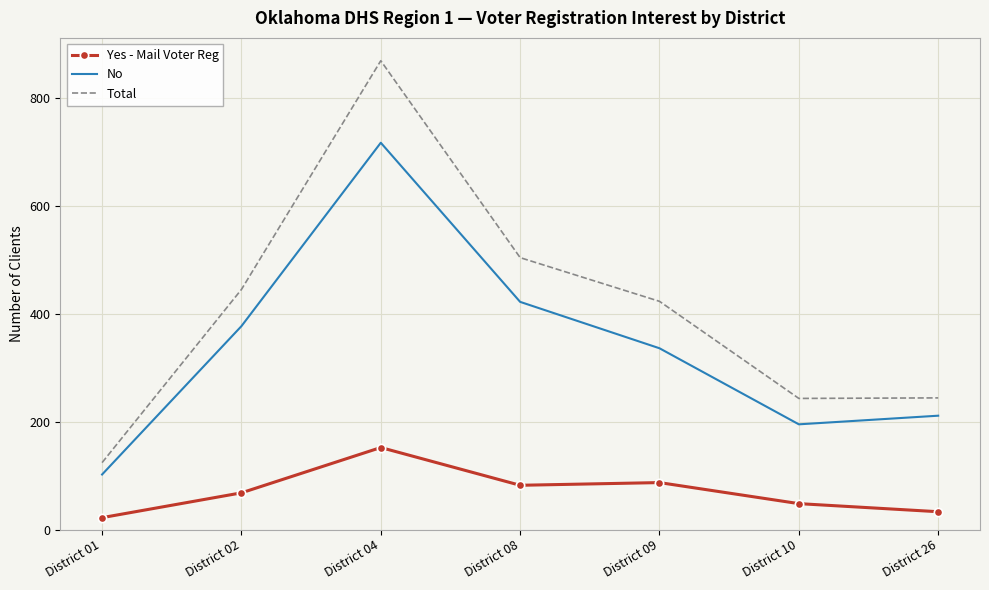

The value of No at District 04 is 352. True or false?

False